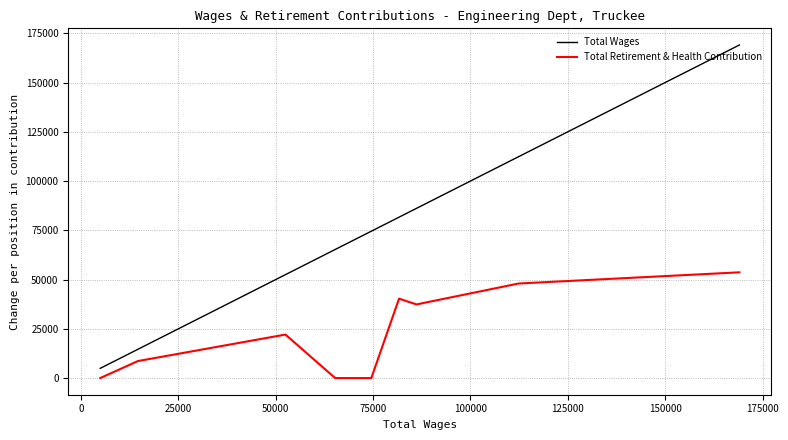

Reading left to right, what are all the values shown in this chart?

Total Wages: 169046	112741	112144	86137	81658	74542	65260	52490	14598	4935
Total Retirement & Health Contribution: 53666	48029	47906	37371	40306	0	0	22083	8625	0